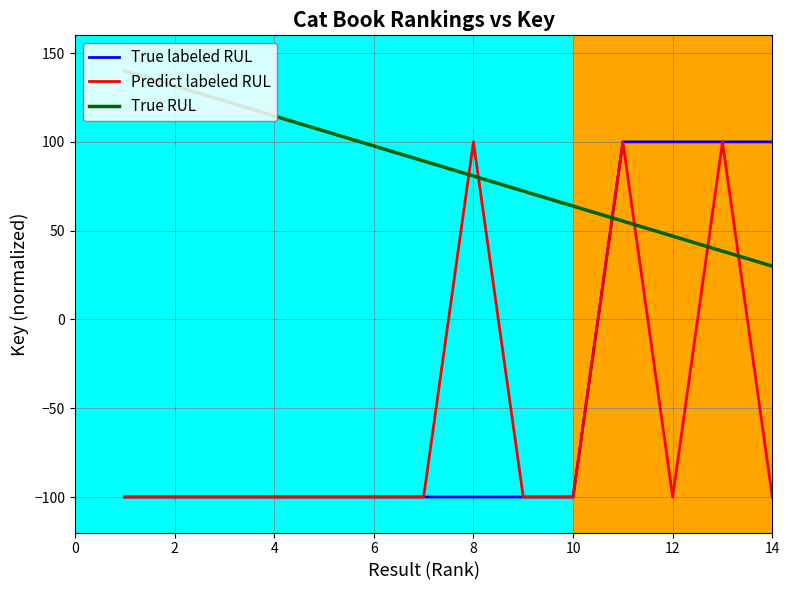

Is this an area chart (filled region under the line)?

No